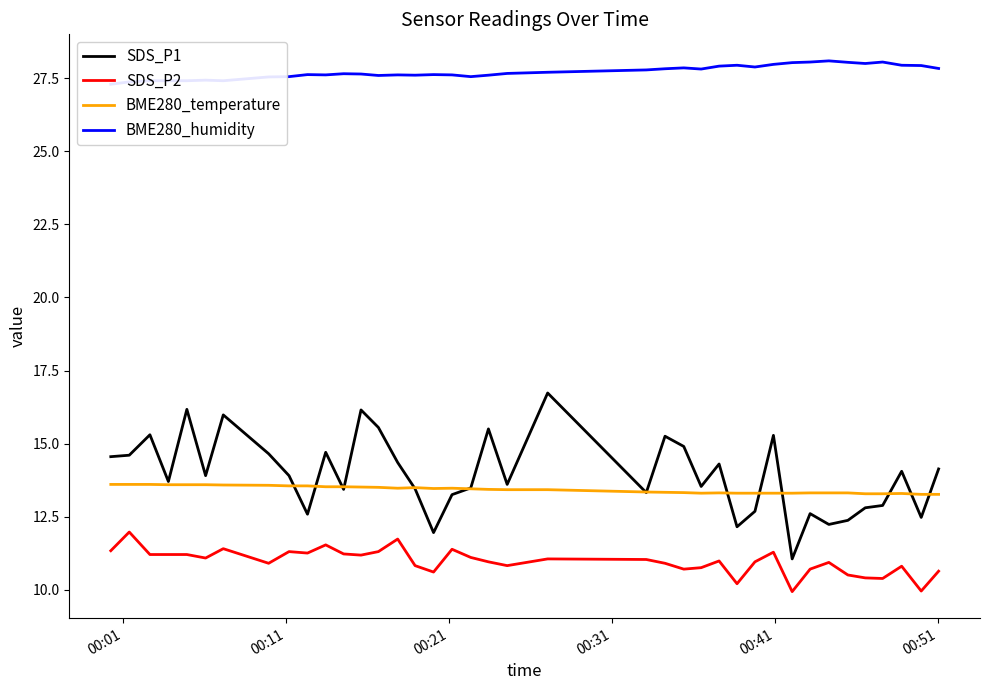

True or false: SDS_P1 and SDS_P2 intersect in this chart.

False